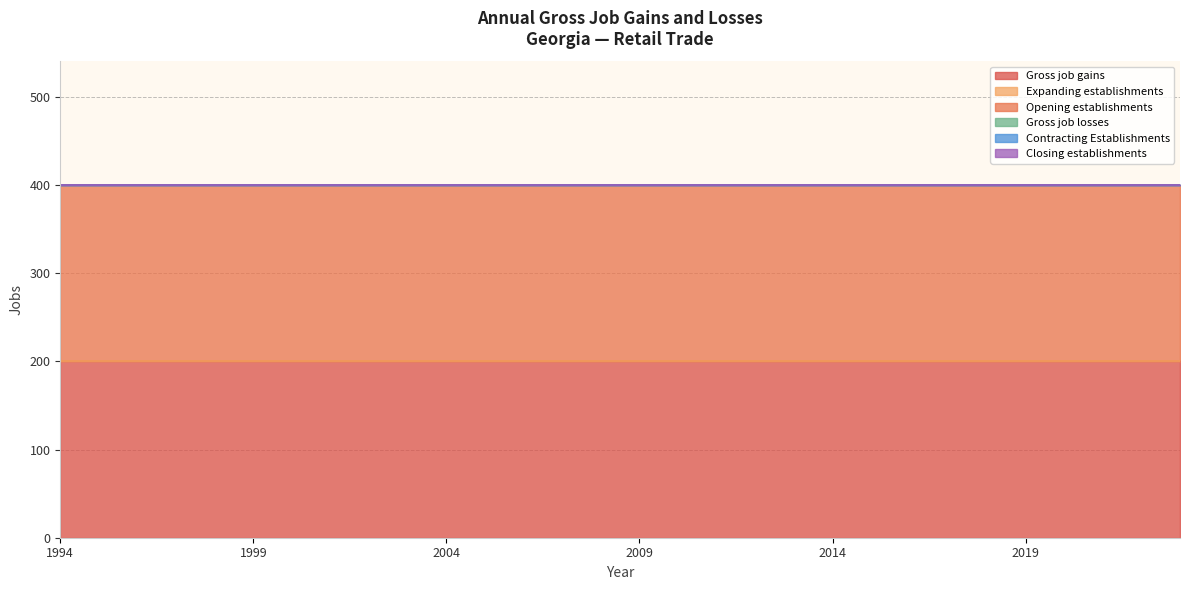

Which series has the widest spread of values?

Gross job gains